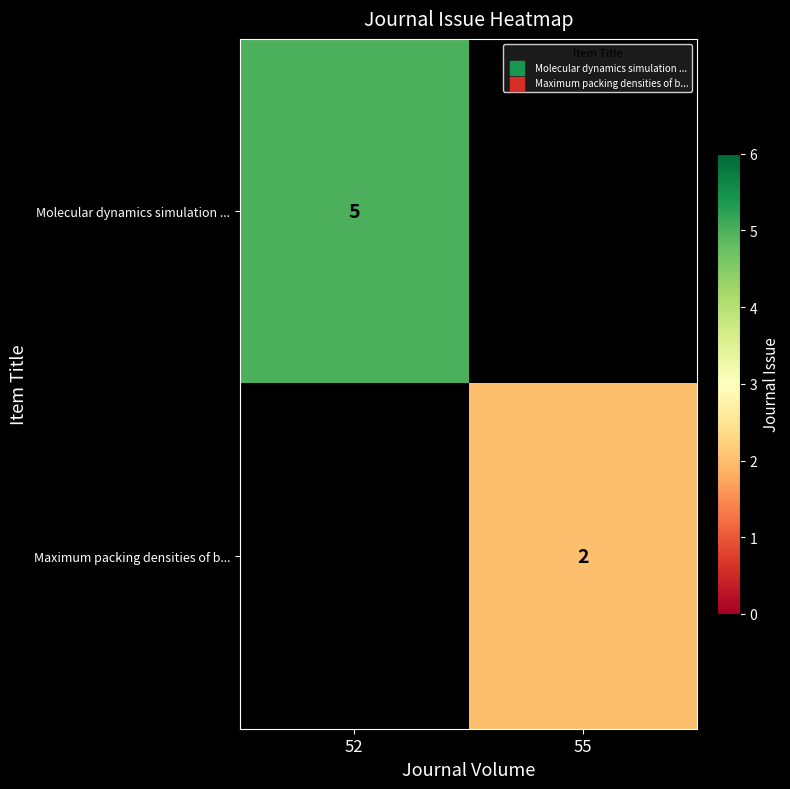

Is the value of Molecular dynamics simulation ... at 52 greater than the value of Maximum packing densities of b... at 55?

Yes